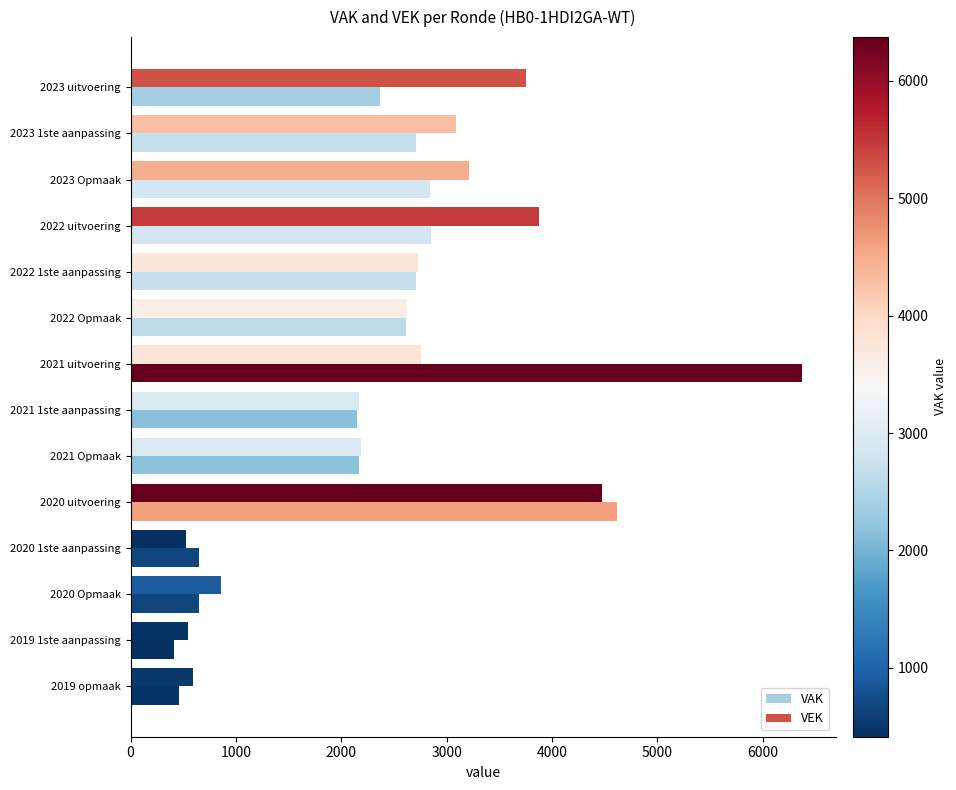

How many data points does each series have?

14